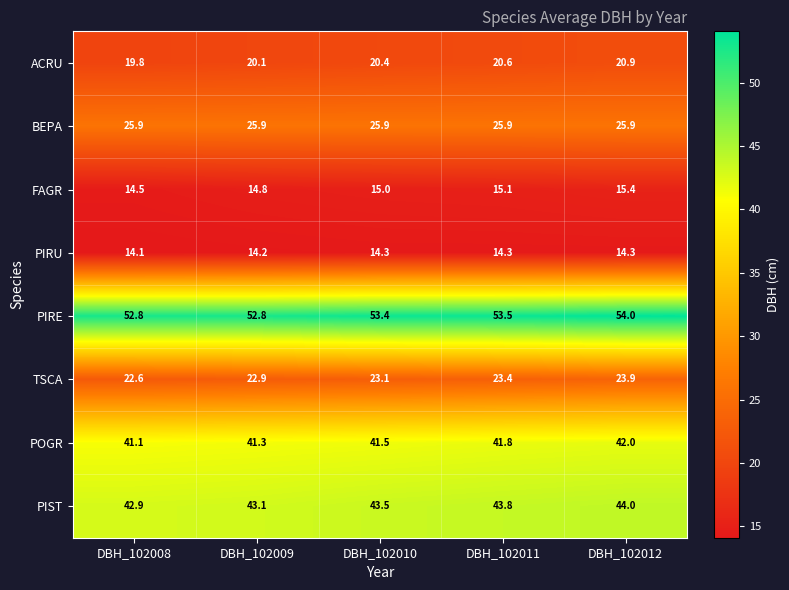

At which category is the sum across all series the highest?

DBH_102012